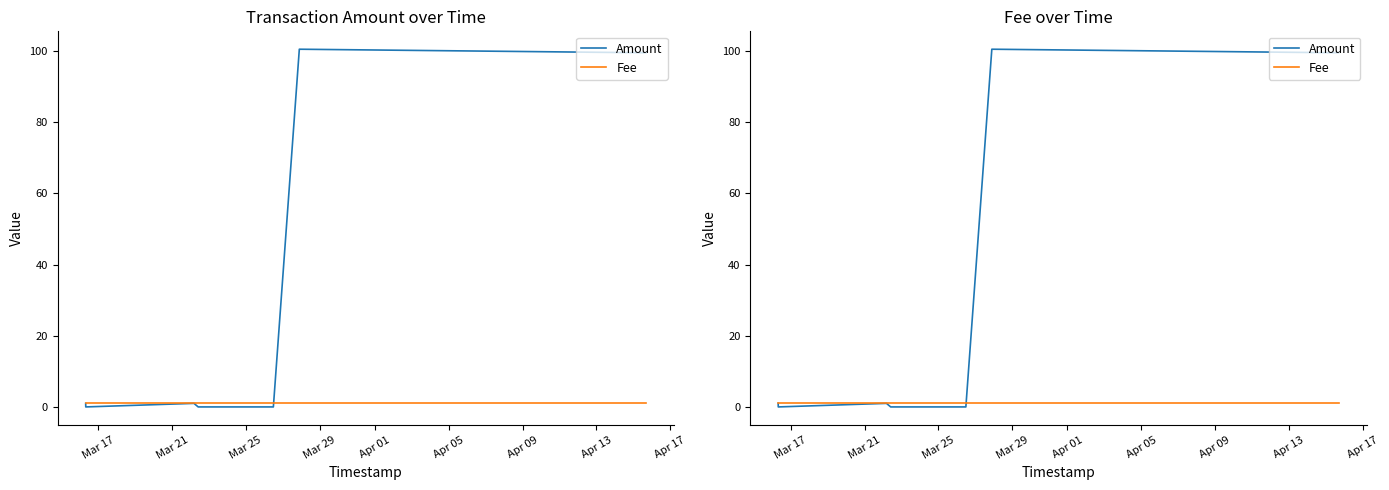

How many values in the Amount series exceed 1?

2